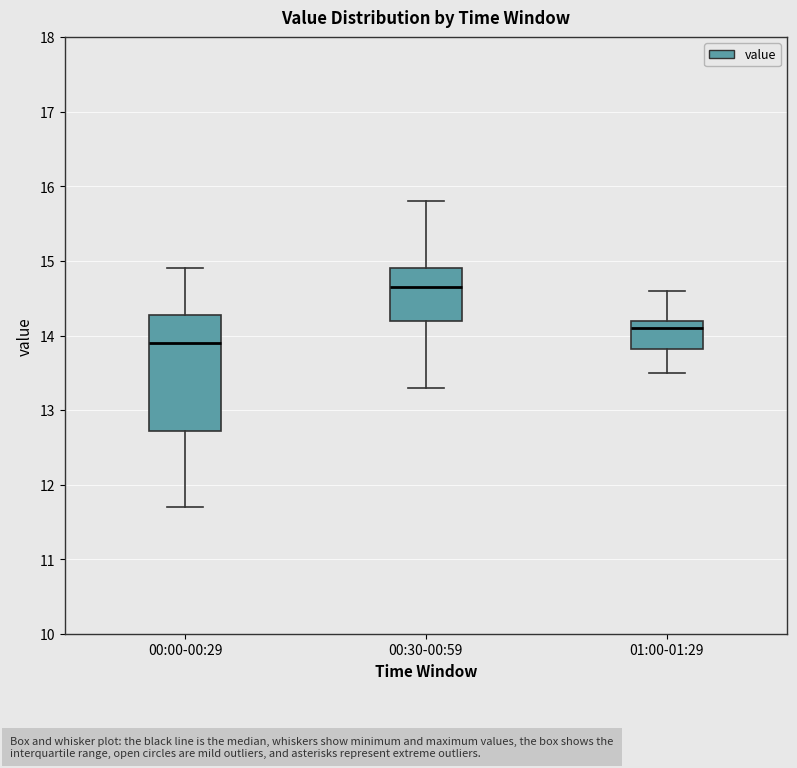

Reading left to right, read every box against the y-axis: the position of its median line, the range the box covers, and the ends of its whiskers. The values are not printed on the chart, so give them approximately, as read against the axis.

00:00-00:29: median 13.9, box 12.7 to 14.3, whiskers 11.7 to 14.9
00:30-00:59: median 14.7, box 14.2 to 14.9, whiskers 13.3 to 15.8
01:00-01:29: median 14.1, box 13.8 to 14.2, whiskers 13.5 to 14.6